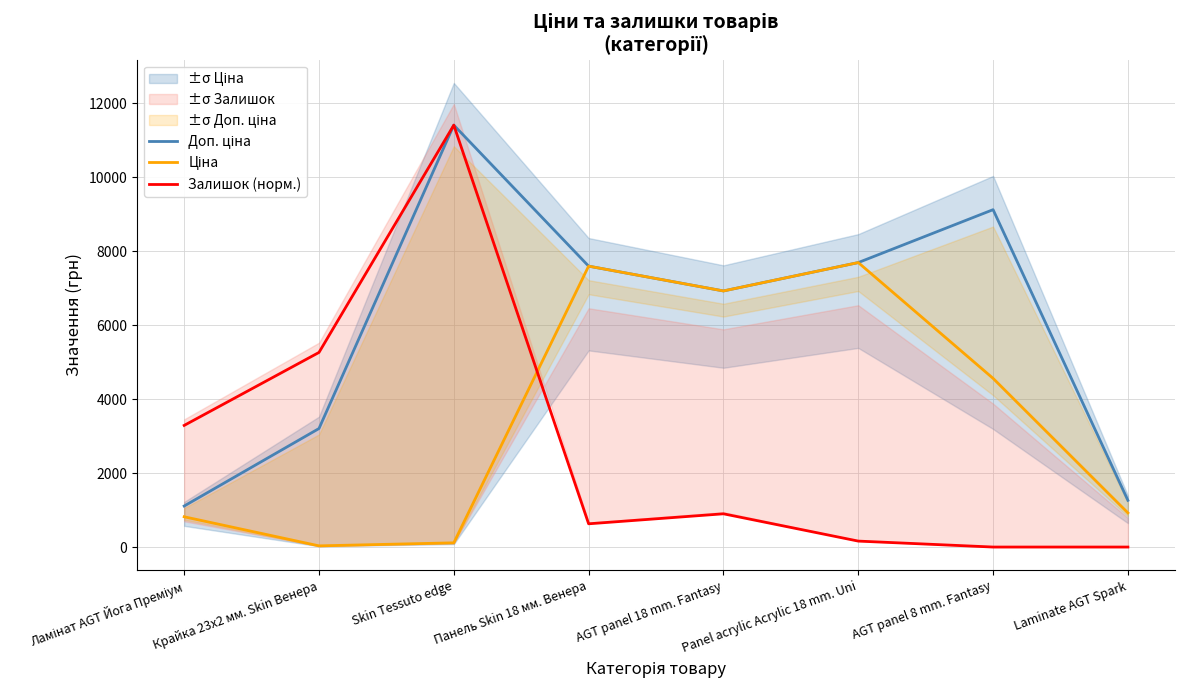

At which label is Залишок (норм.) closest to 5705?

Крайка 23x2 мм. Skin Венера